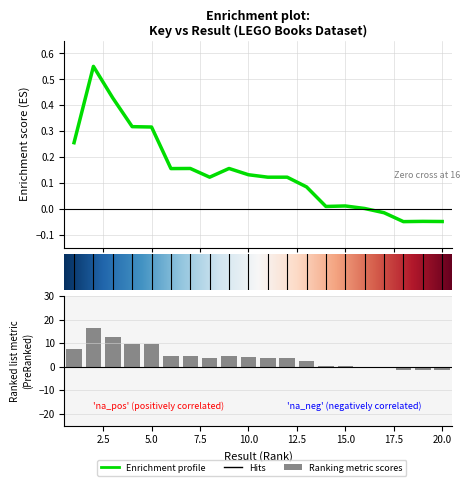

List the labels in order of value, largest first.

2, 3, 4, 5, 1, 9, 7, 6, 10, 8, 12, 11, 13, 15, 14, 16, 17, 19, 20, 18